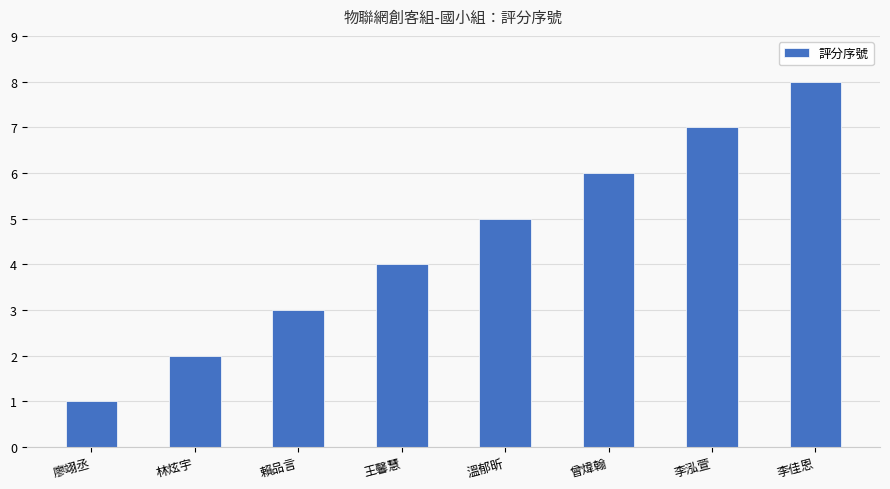

What is the greatest value displayed?

8